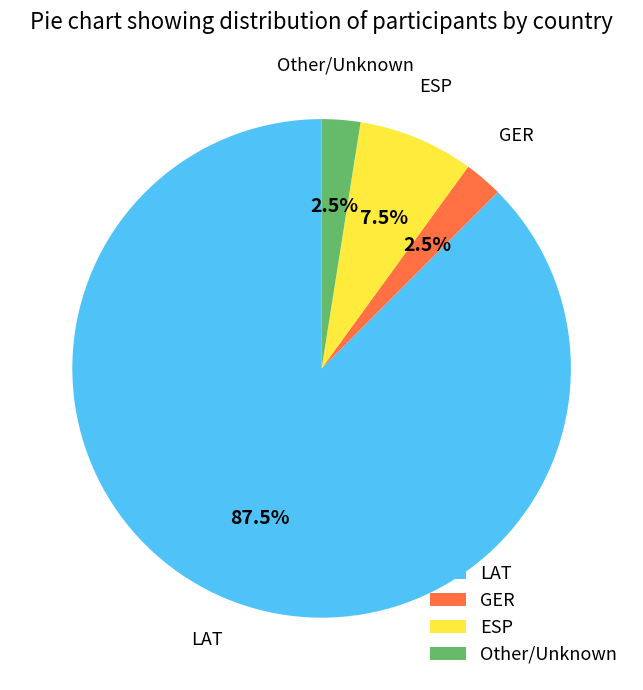

Which category accounts for the majority?

LAT